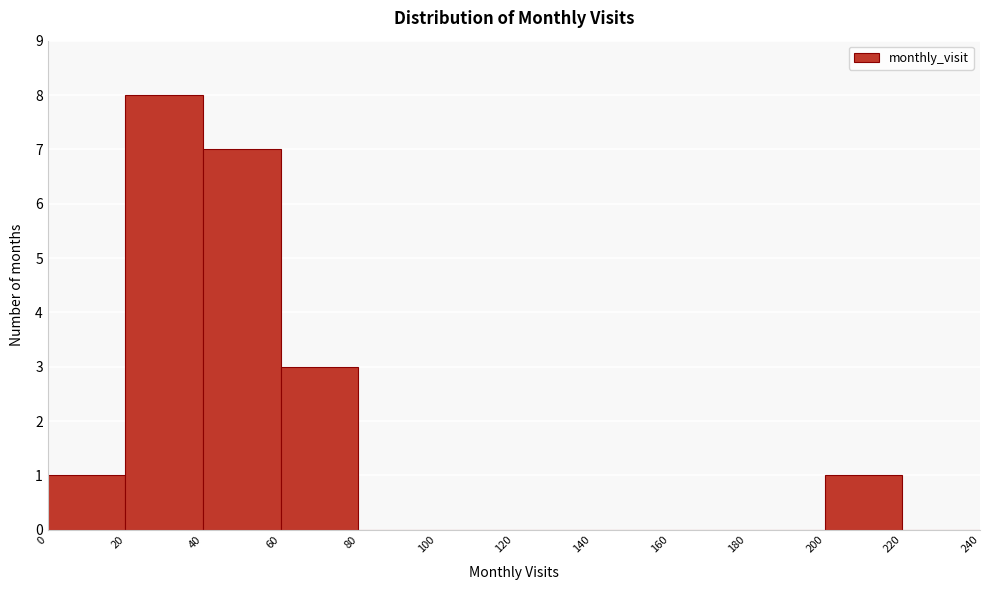

Reading left to right, transcribe this chart: for each bar, give the range it covers on the x-axis and its height. The values are not printed on the chart, so give them approximately, as read against the axis.

0 to 20: 1
20 to 40: 8
40 to 60: 7
60 to 80: 3
80 to 100: 0
100 to 120: 0
120 to 140: 0
140 to 160: 0
160 to 180: 0
180 to 200: 0
200 to 220: 1
220 to 240: 0